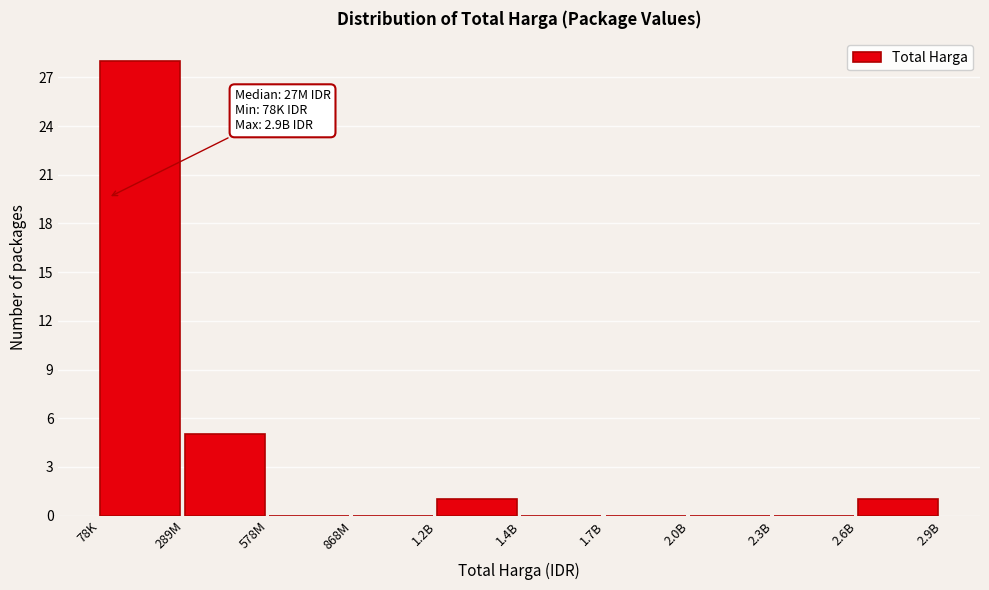

Reading left to right, what are all the values shown in this chart?

78K=28	289M=5	578M=0	868M=0	1.2B=1	1.4B=0	1.7B=0	2.0B=0	2.3B=0	2.6B=1